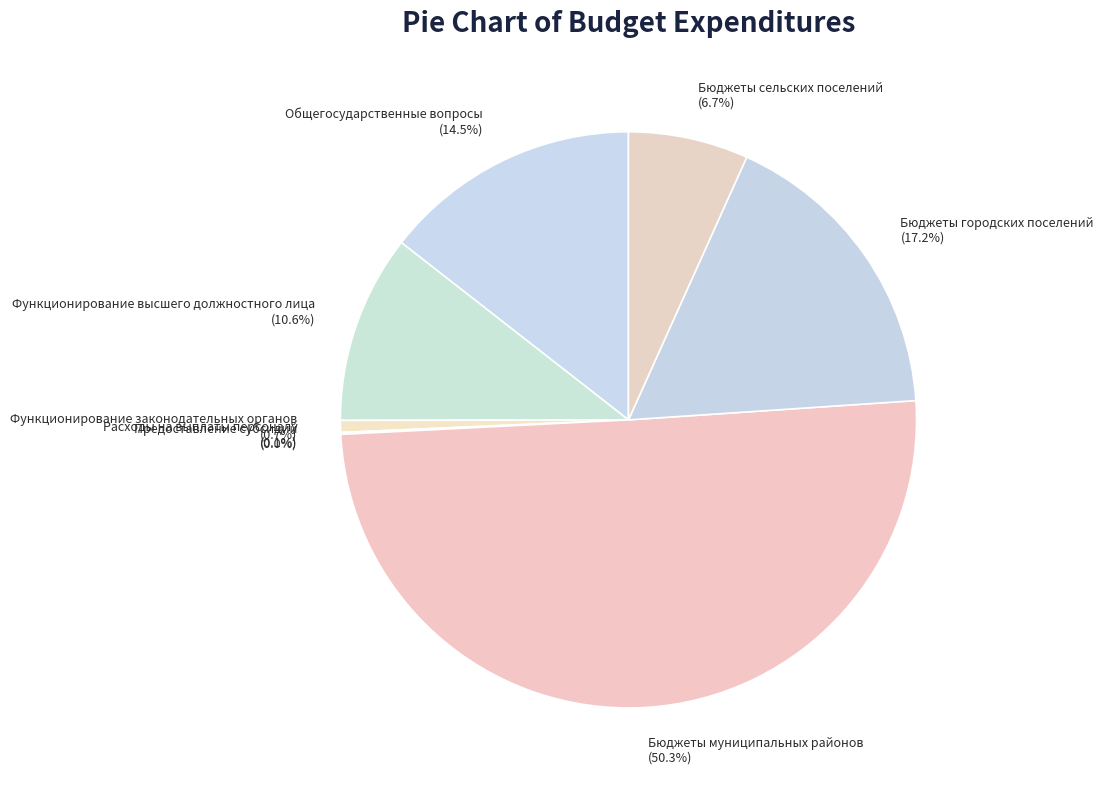

Combined, do Общегосударственные вопросы and Функционирование высшего должностного лица account for over 50%?

No